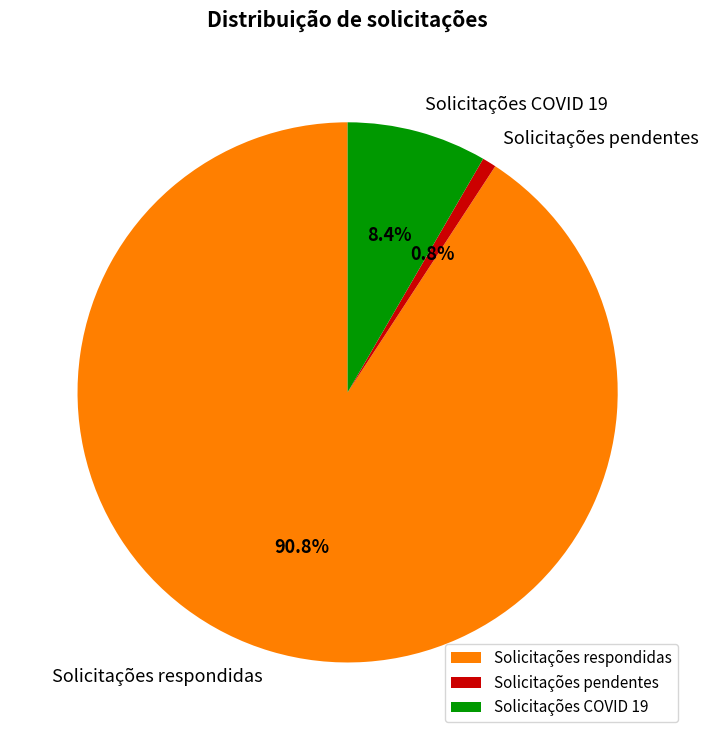

How many slices are in this pie chart?

3